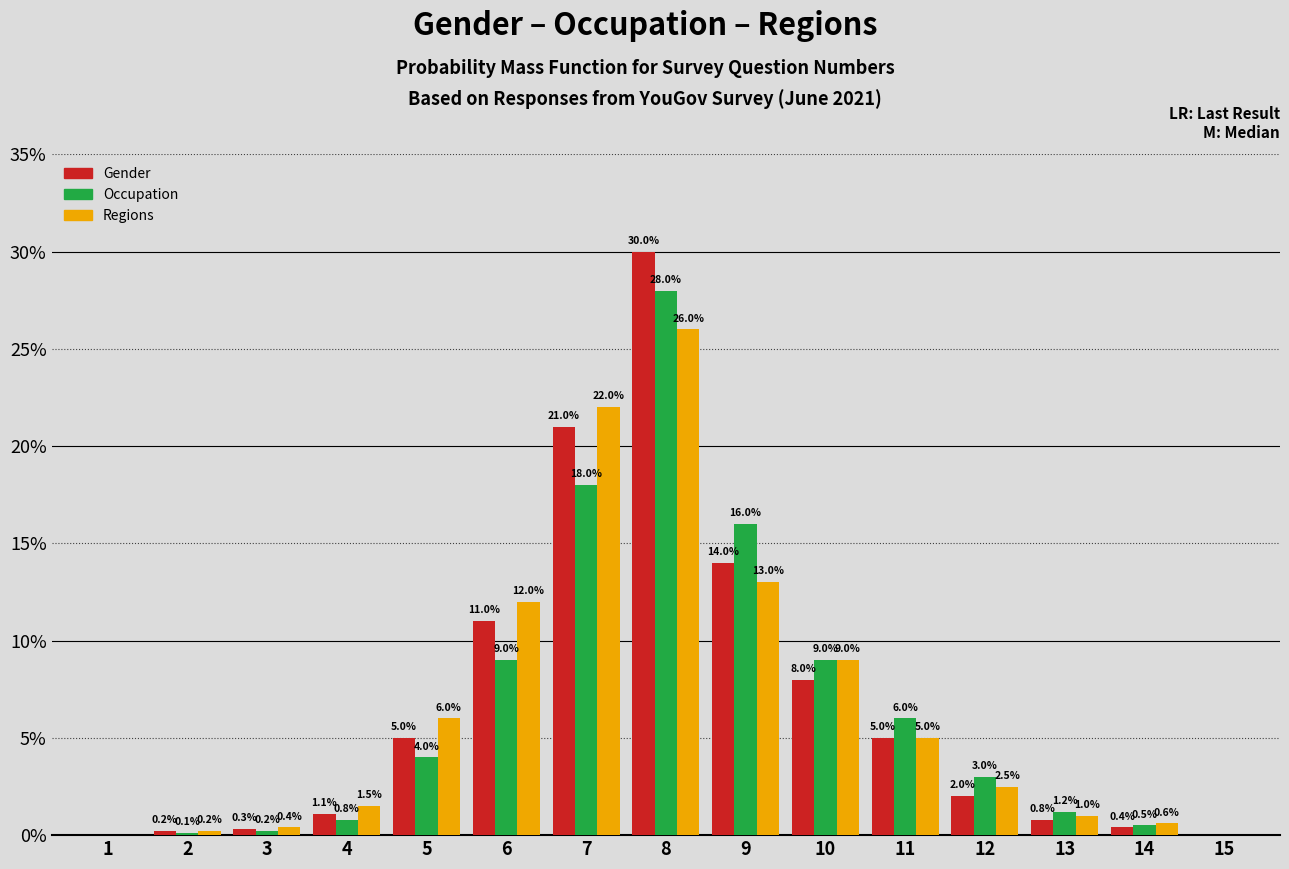

Reading left to right, what are all the values shown in this chart?

Gender: 1=0.0	2=0.2	3=0.3	4=1.1	5=5.0	6=11.0	7=21.0	8=30.0	9=14.0	10=8.0	11=5.0	12=2.0	13=0.8	14=0.4	15=0.0
Occupation: 1=0.0	2=0.1	3=0.2	4=0.8	5=4.0	6=9.0	7=18.0	8=28.0	9=16.0	10=9.0	11=6.0	12=3.0	13=1.2	14=0.5	15=0.0
Regions: 1=0.0	2=0.2	3=0.4	4=1.5	5=6.0	6=12.0	7=22.0	8=26.0	9=13.0	10=9.0	11=5.0	12=2.5	13=1.0	14=0.6	15=0.0